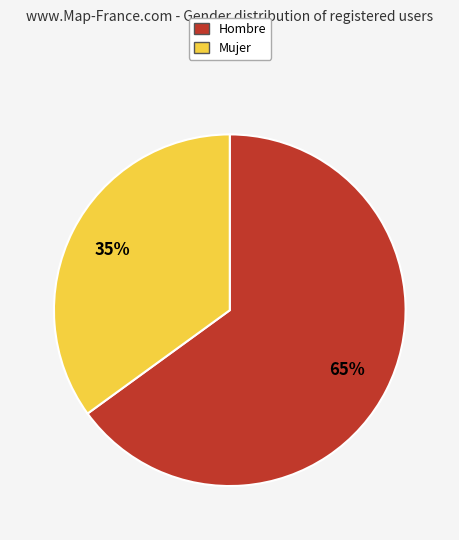

Do Mujer and Hombre together represent more than half of the pie?

Yes